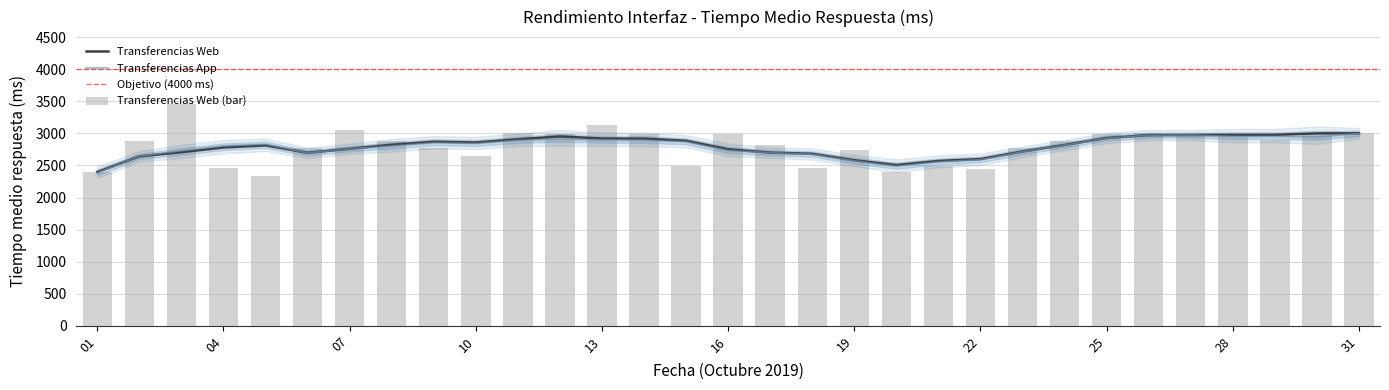

Between 13 and 29, which is larger?

13